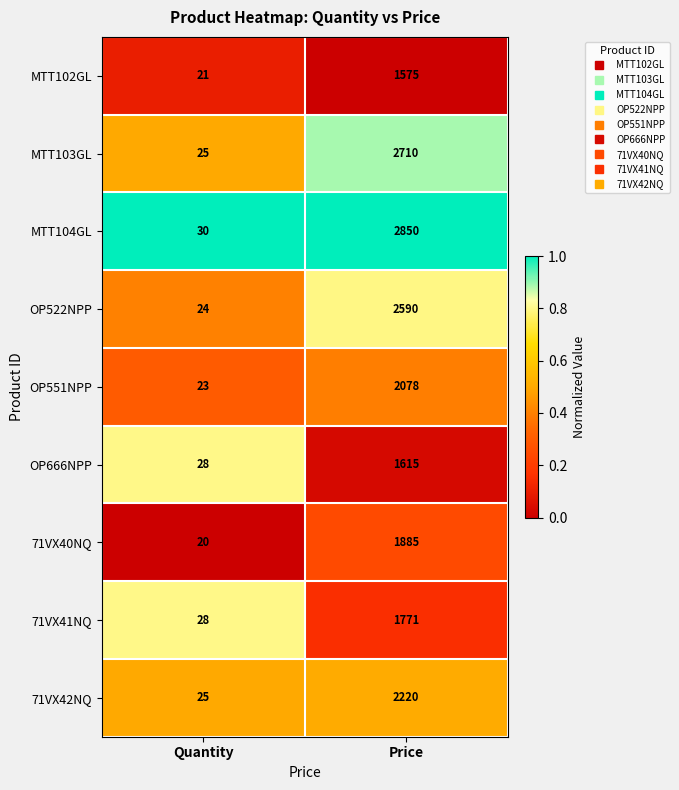

How many categories are shown in the chart?

2